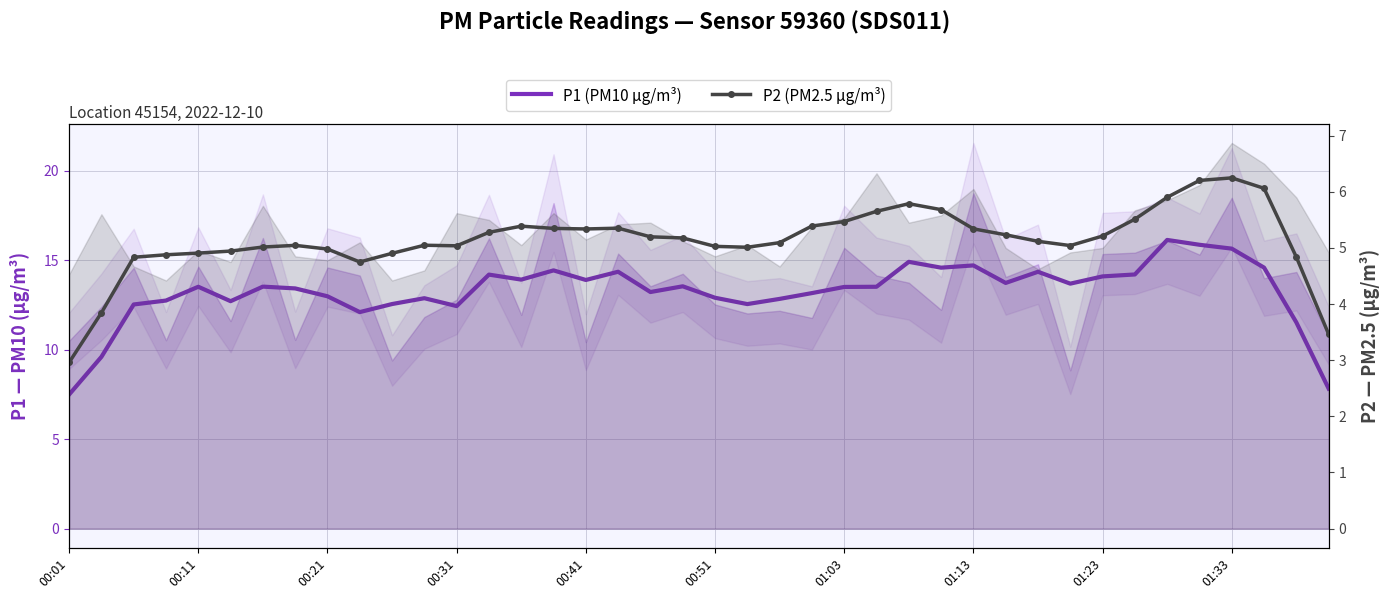

Read the P1 (PM10 µg/m³) value at 26.

14.9